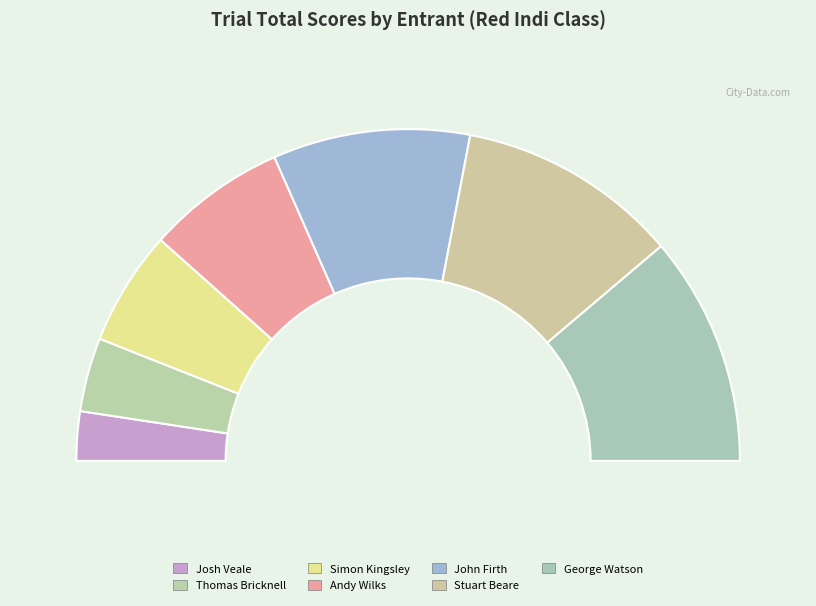

How many slices are in this pie chart?

7